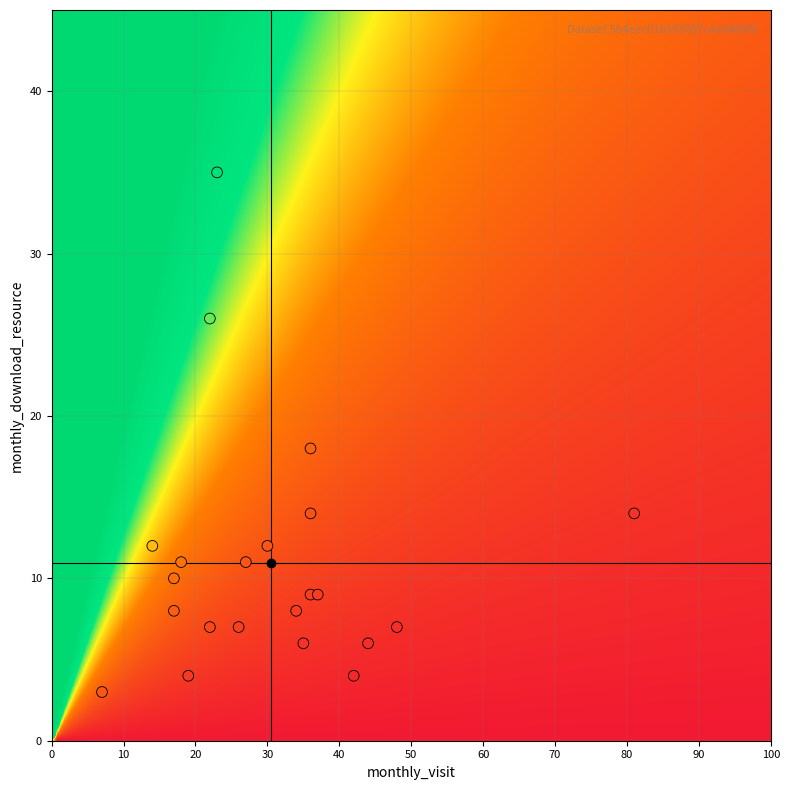

What Y value in the scatter plot is closest to 19?

18